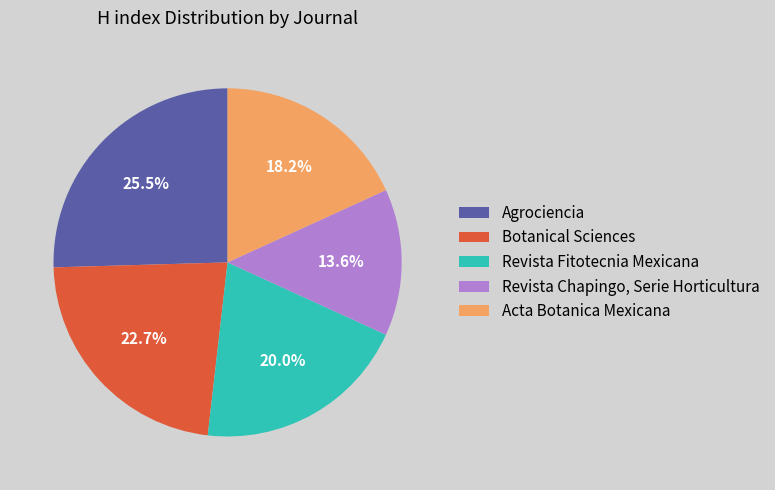

Which category has the biggest portion of the pie?

Agrociencia